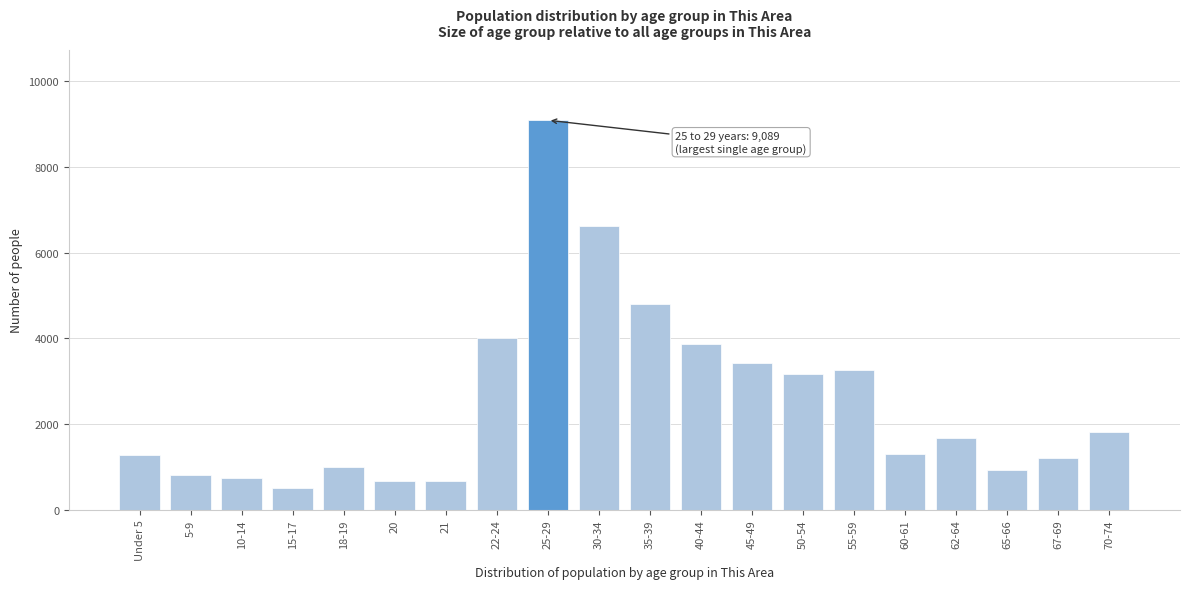

The value at 22-24 is 4019. True or false?

True